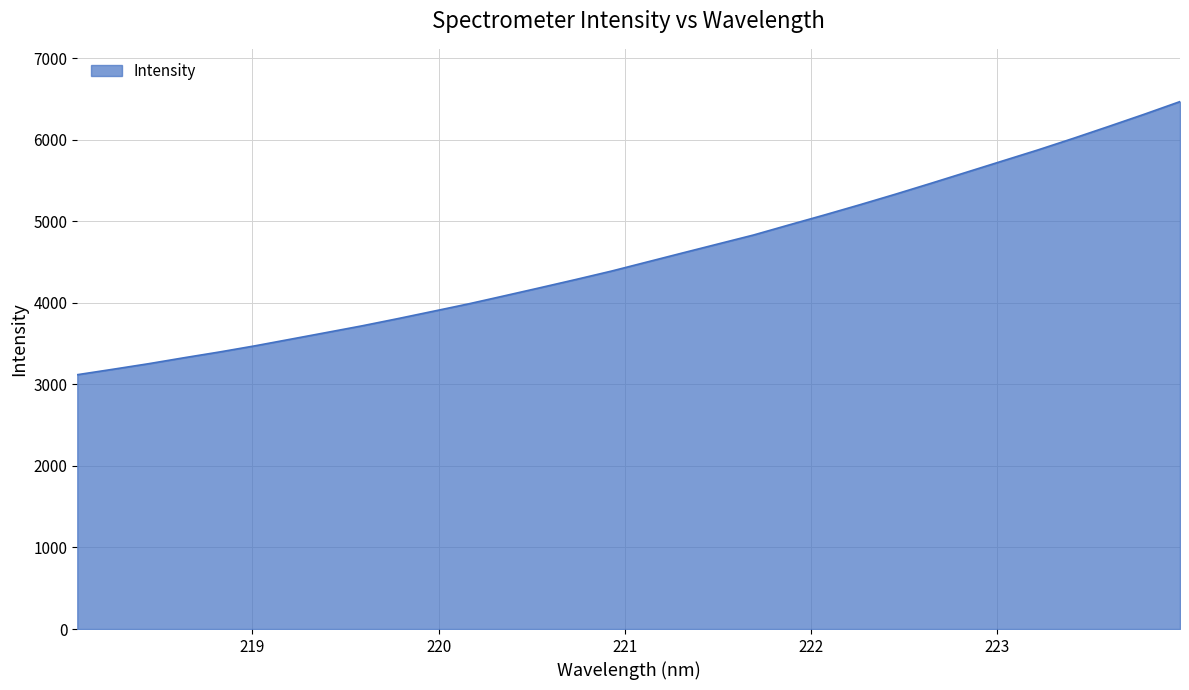

What is the greatest value displayed?

6465.9